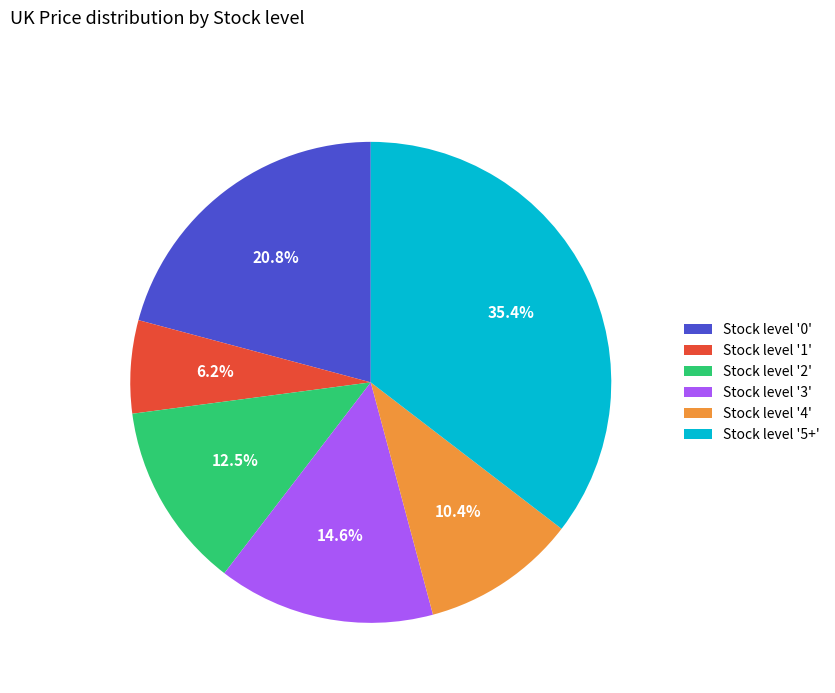

Rank the categories by value from lowest to highest.

Stock level '1', Stock level '4', Stock level '2', Stock level '3', Stock level '0', Stock level '5+'